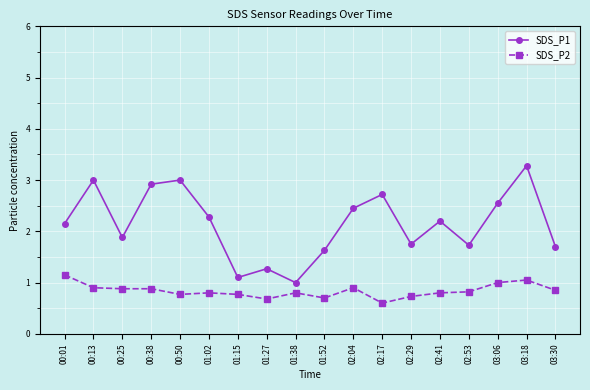

At how many categories does at least one series exceed 0?

18